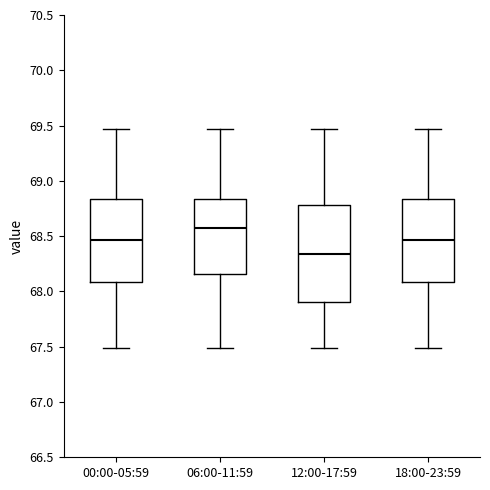

Which box has the highest median line?

06:00-11:59